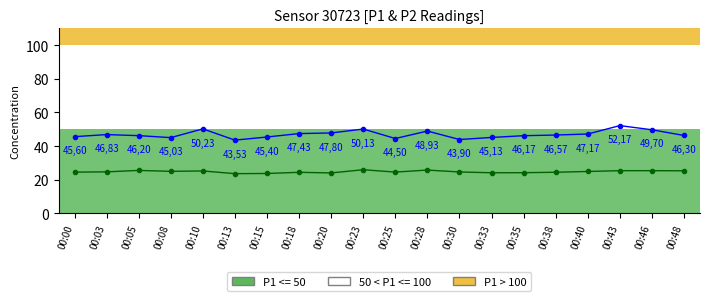

The value of P1 (PM10) at 00:15 is 45.4. True or false?

True